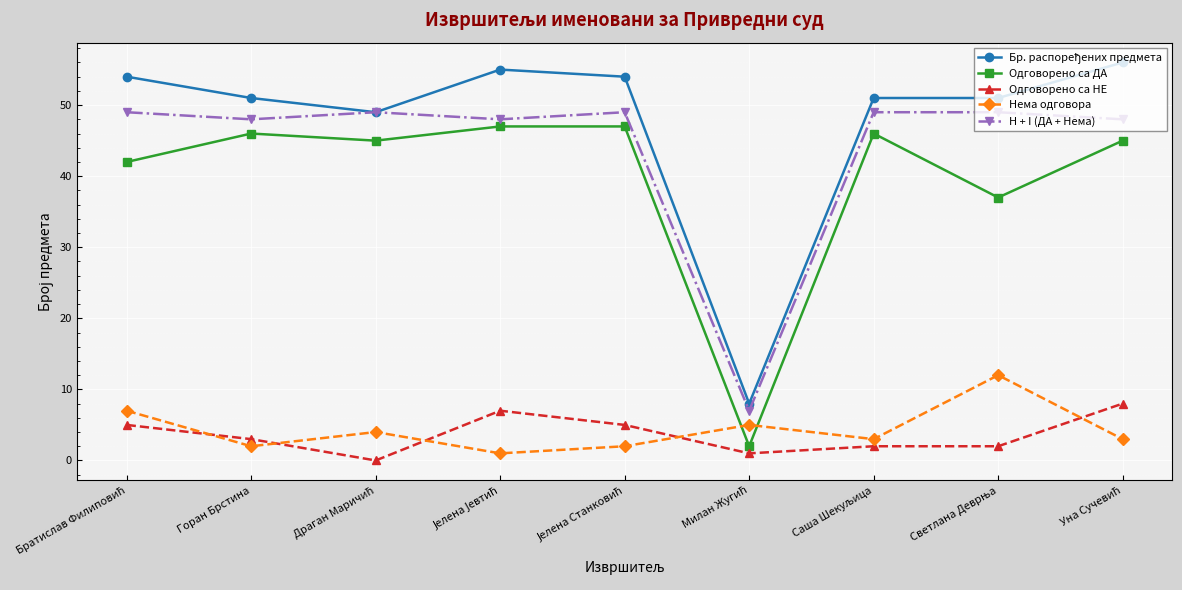

In Нема одговора, how many points are lower than both neighbors (excluding endpoints)?

3